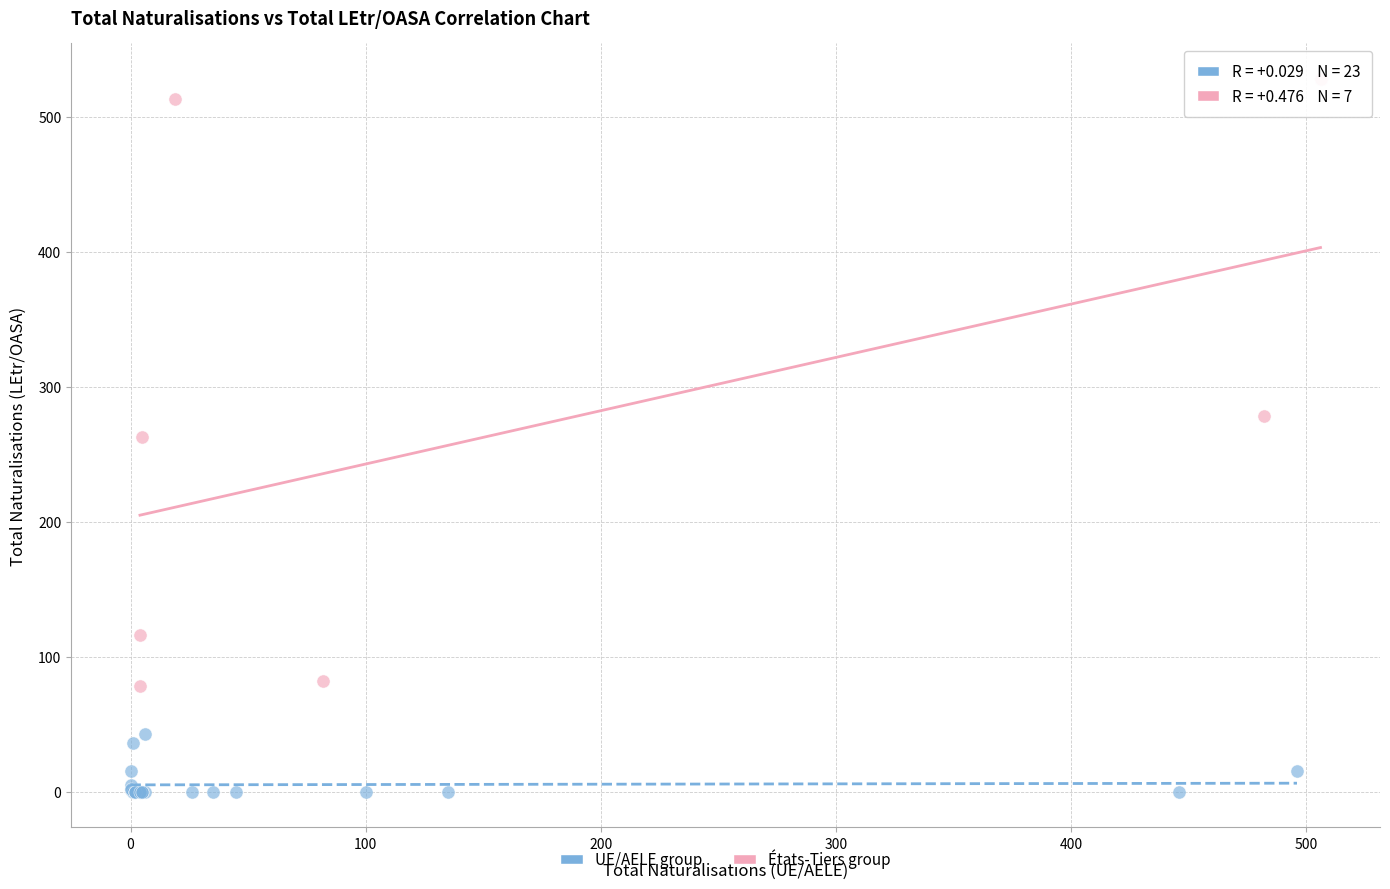

Which series reaches the maximum Y coordinate?

États-Tiers group